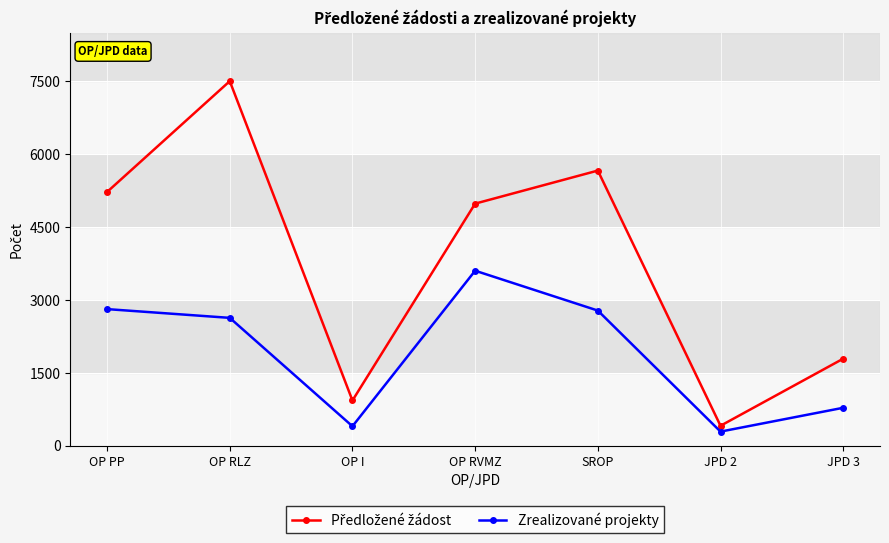

What is the difference between the second highest and minimum values in the Zrealizované projekty series?

2520